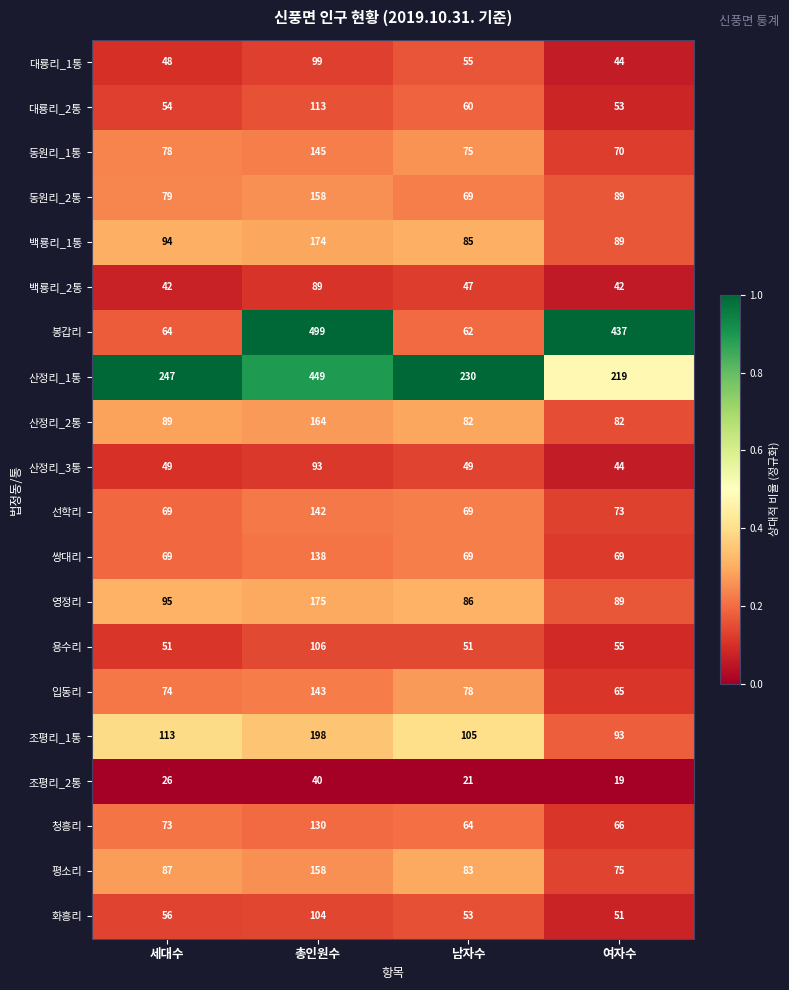

What is the total value across all series at 남자수?

1493